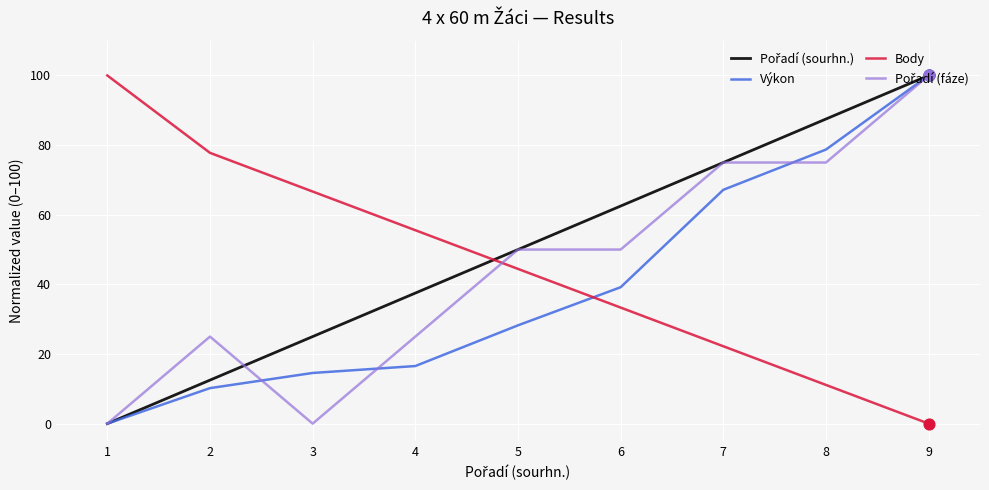

What is the spread (max minus min) of values at 5?

21.8